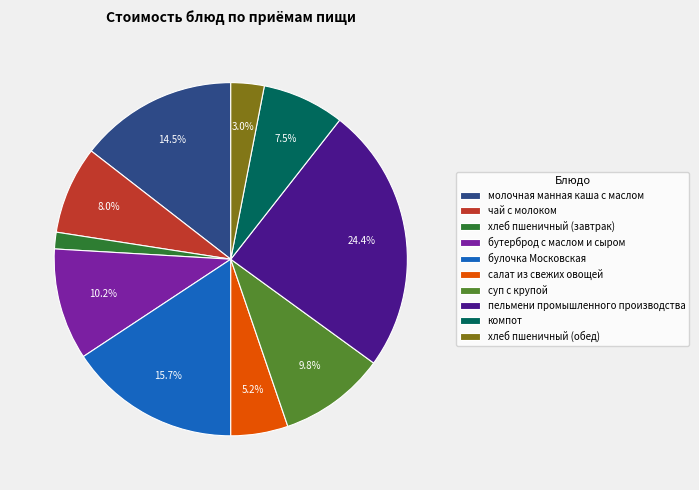

Between хлеб пшеничный (завтрак) and суп с крупой, which is larger?

суп с крупой